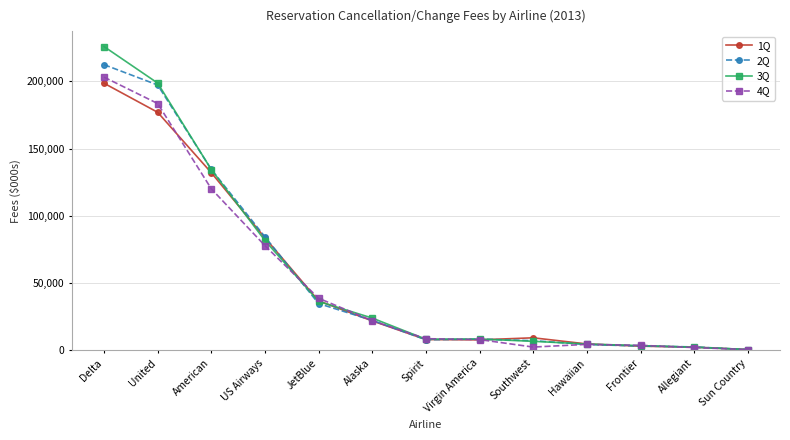

Which series has the widest spread of values?

3Q